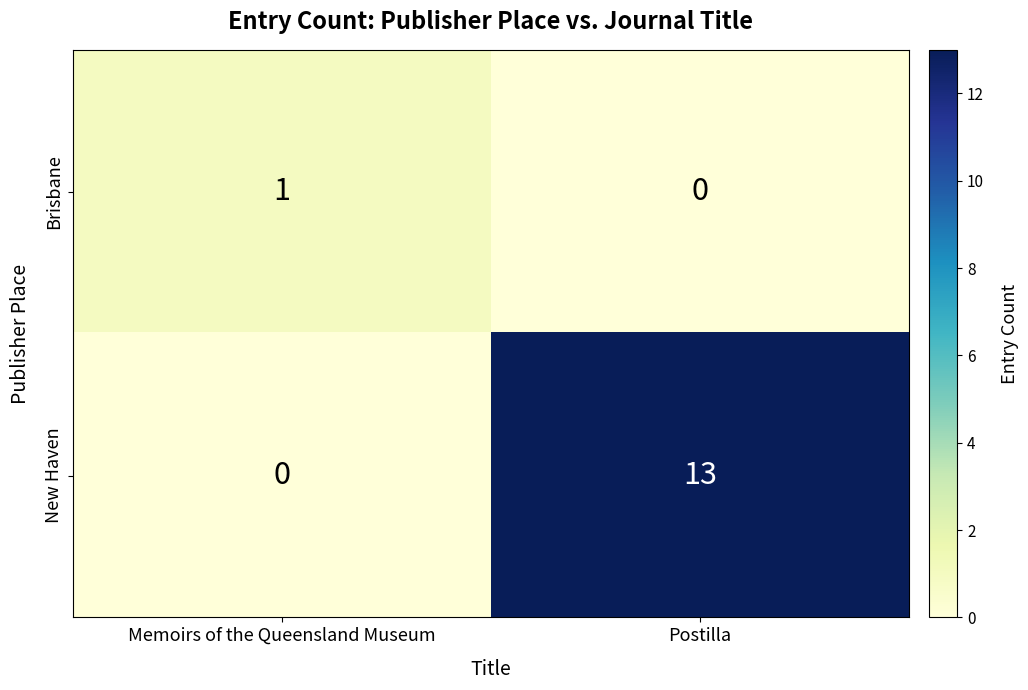

At Postilla, list the series in order from largest to smallest.

New Haven, Brisbane